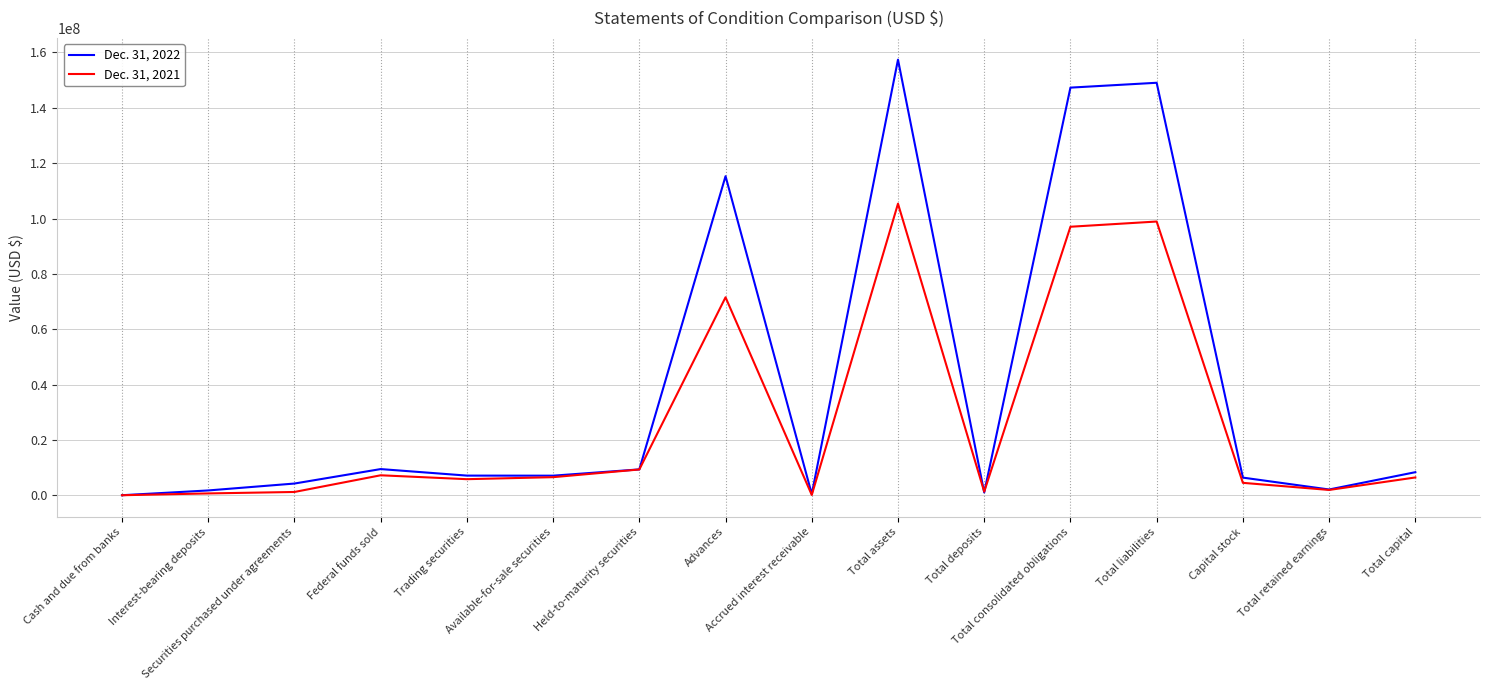

Which series has the largest range (max minus min)?

Dec. 31, 2022